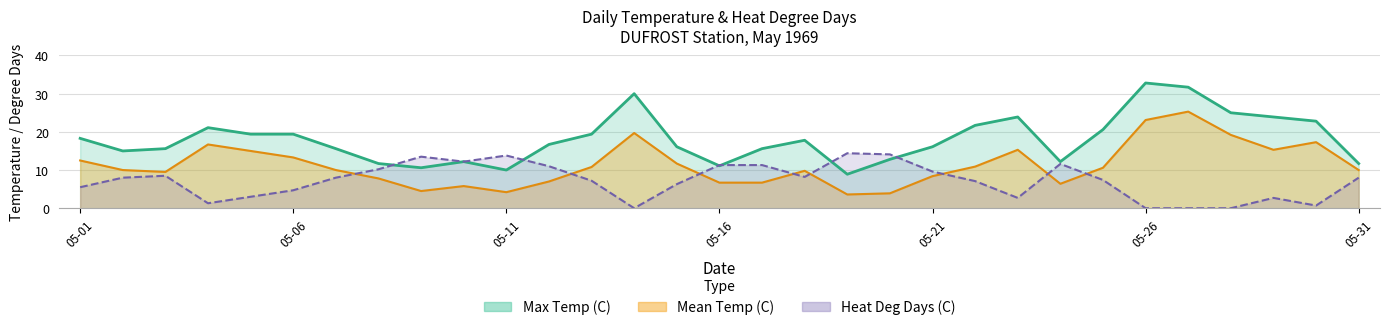

True or false: Max Temp (C) has more than 2 interior local peaks.

True